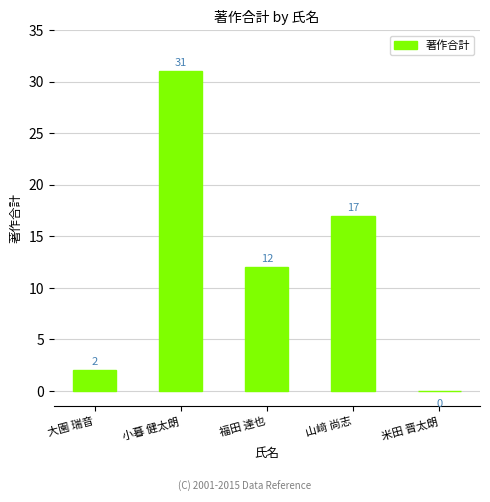

Count the number of categories in the chart.

5